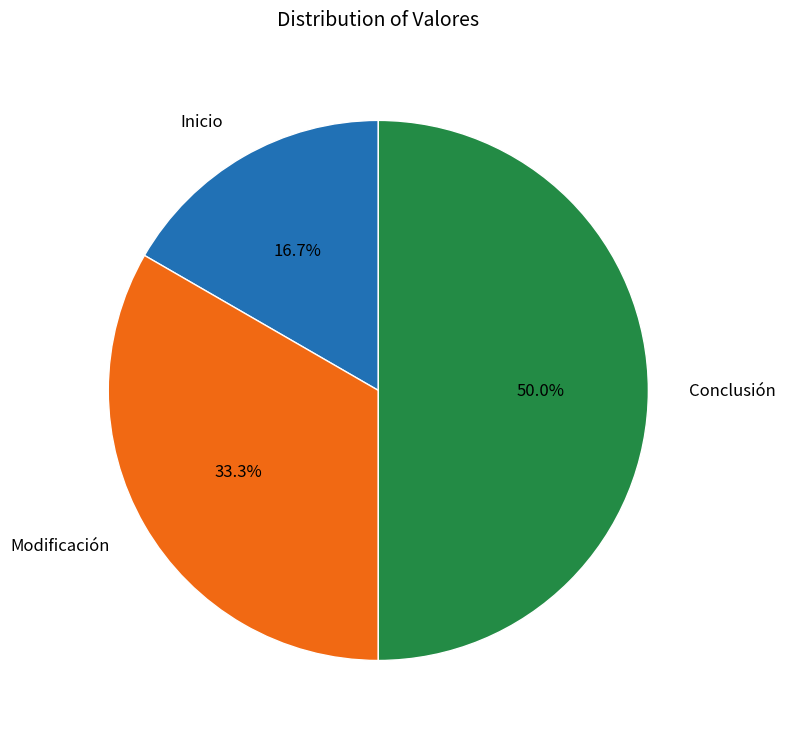

To the nearest percent, what is the average slice percentage?

33%